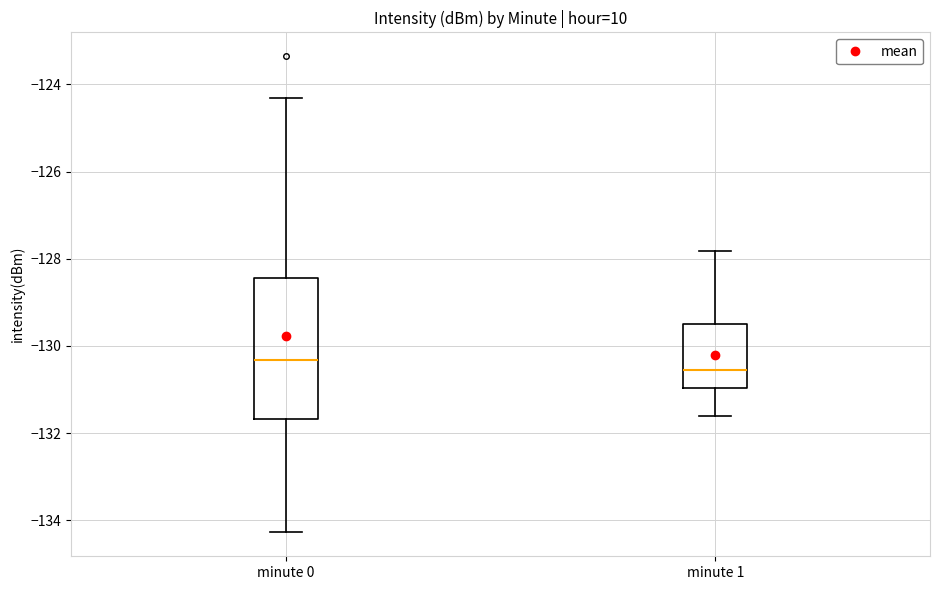

Reading left to right, transcribe this box plot: for each box, give where its median line is, the range the box spans, and where its two whiskers end, as read against the y-axis. The values are not printed on the chart, so give them approximately, as read against the axis.

minute 0: median -130.4, box -131.6 to -128.4, whiskers -134.2 to -124.4
minute 1: median -130.6, box -131.0 to -129.4, whiskers -131.6 to -127.8